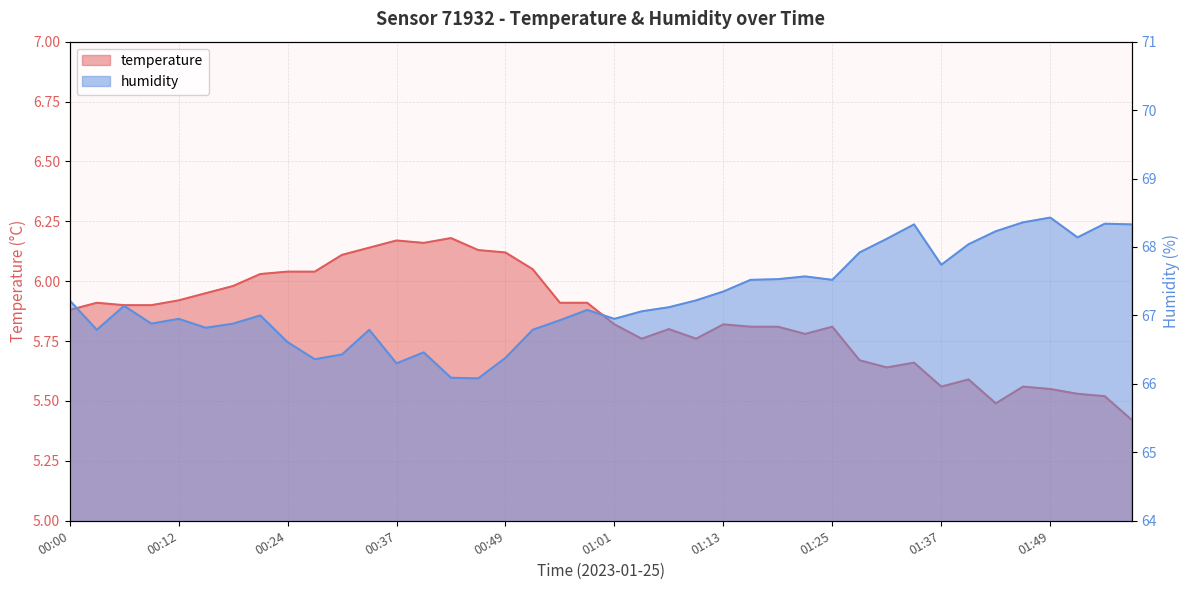

Between 00:00 and 00:03, which is larger?

00:03